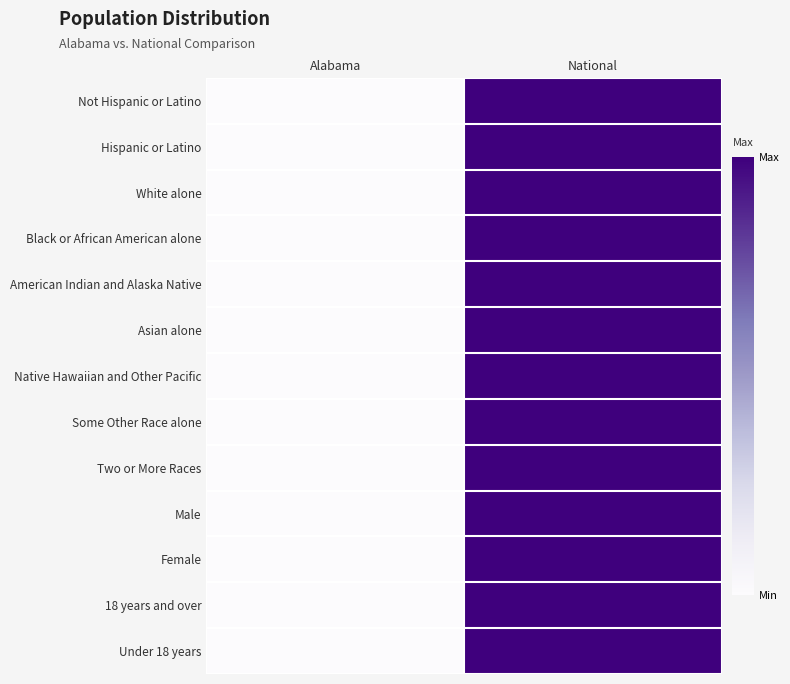

At how many categories does at least one series exceed 0?

1